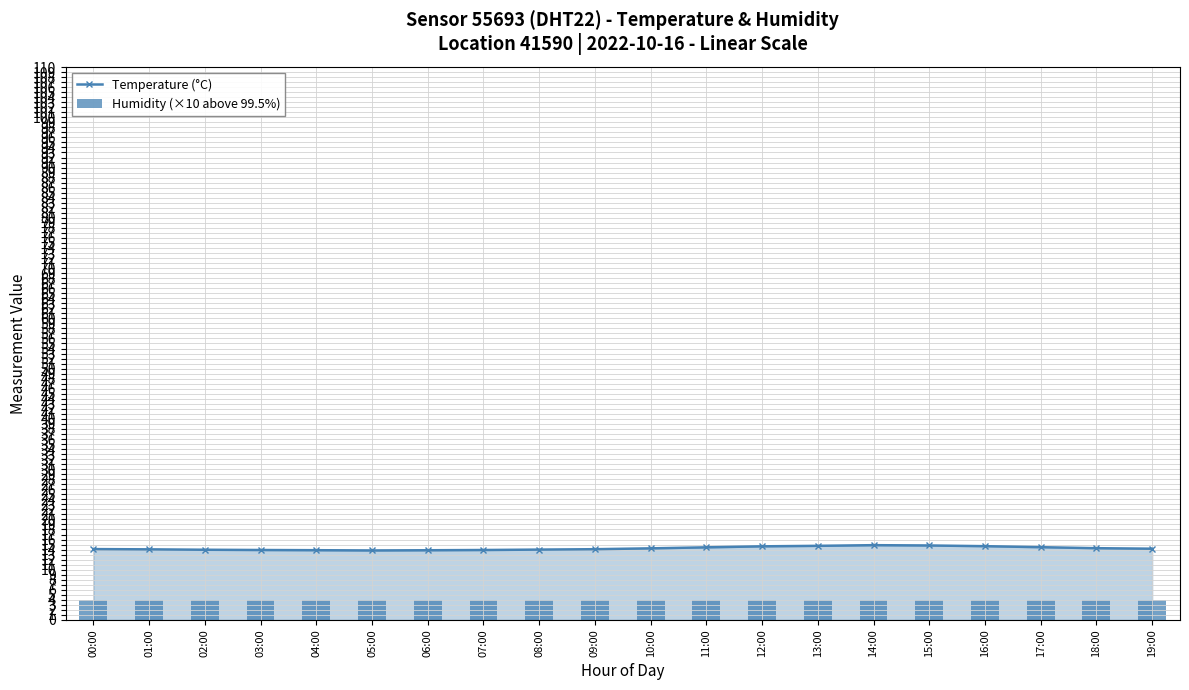

Between 10:00 and 03:00, which is larger?

10:00